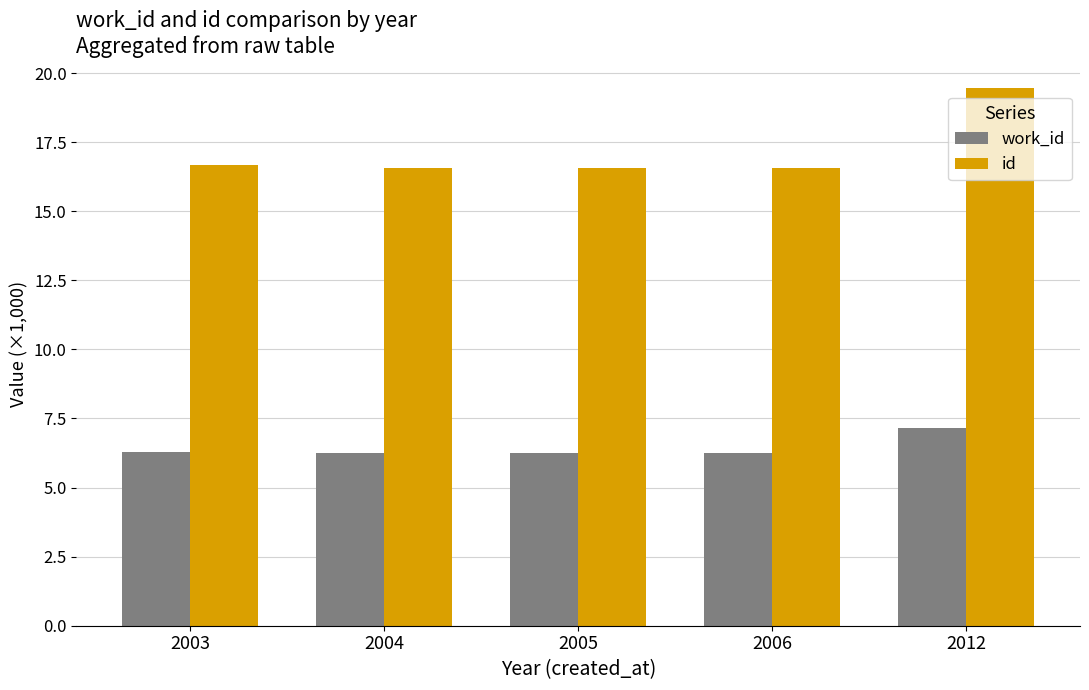

What is the difference between the highest and lowest values at 2004?

10.3